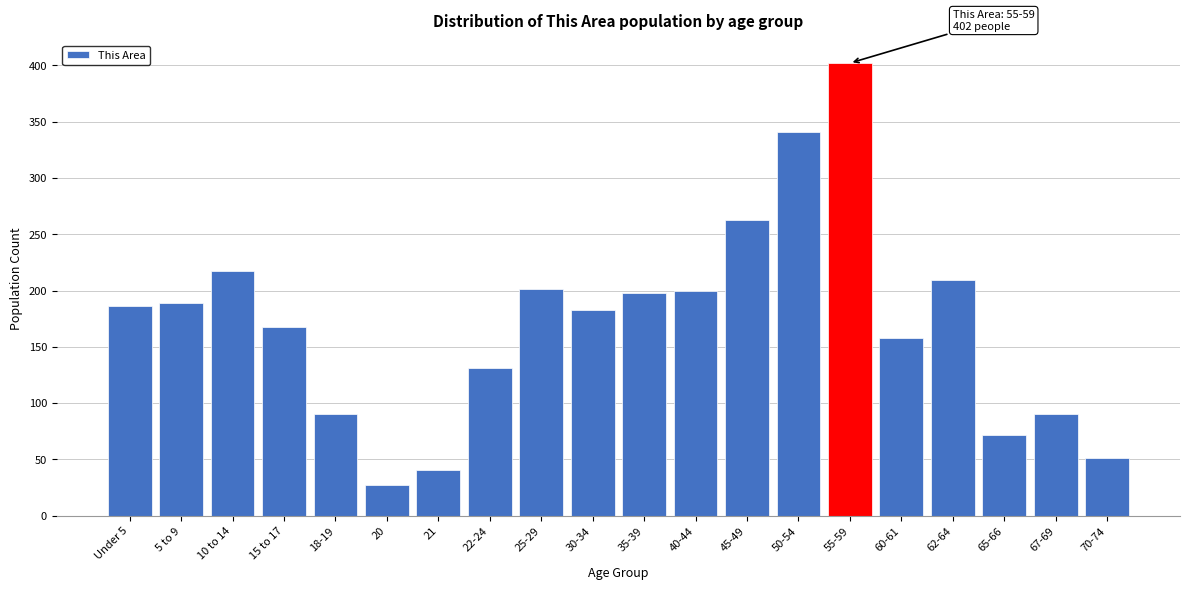

Is it true that the value at 40-44 is 200?

True